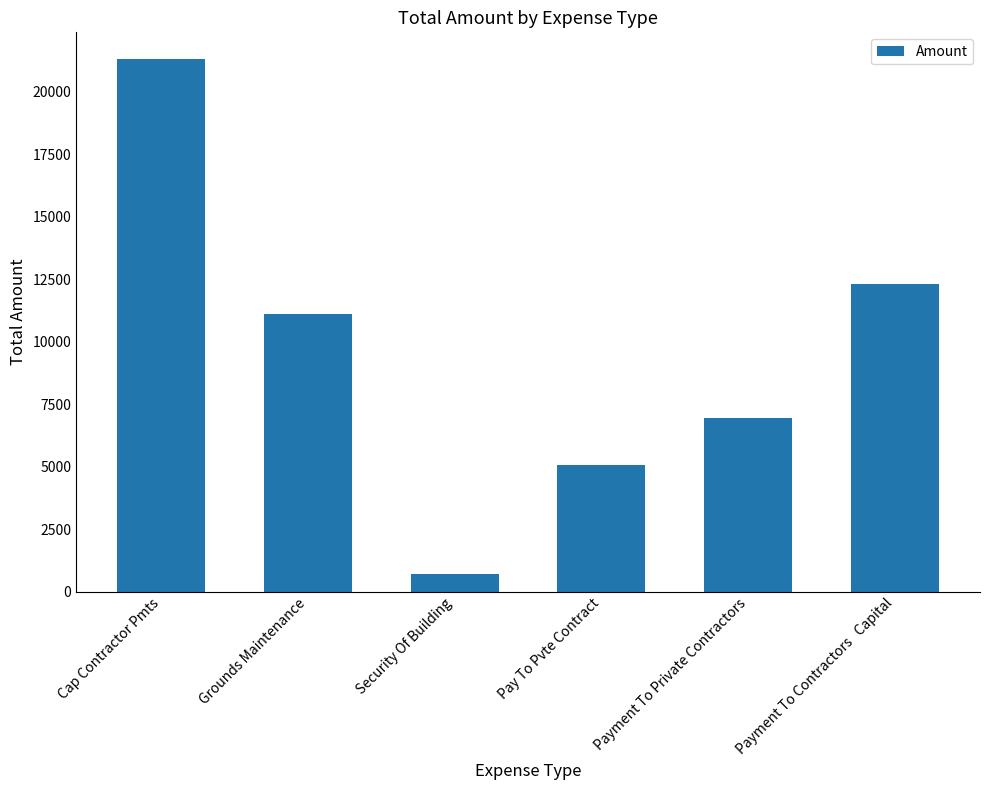

Reading left to right, list all the values displayed in this chart.

21308.0	11087.4	700.0	5075.0	6935.5	12300.0